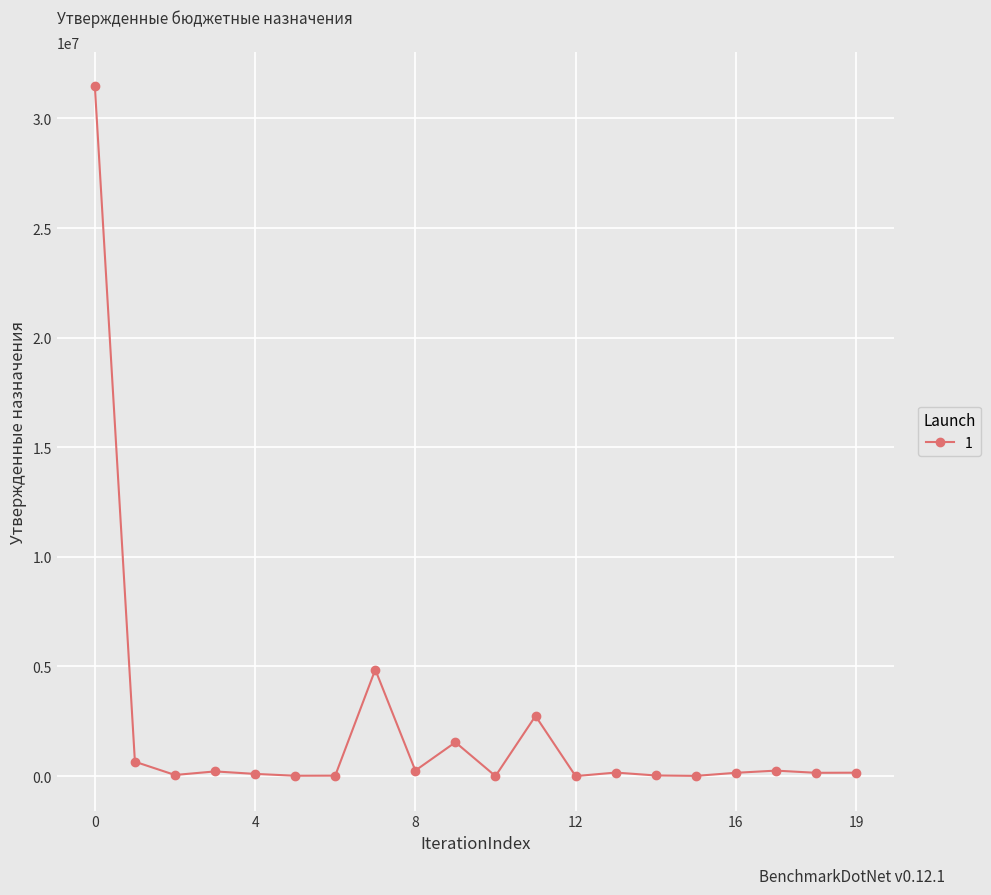

What is the maximum value shown in the chart?

31470421.4